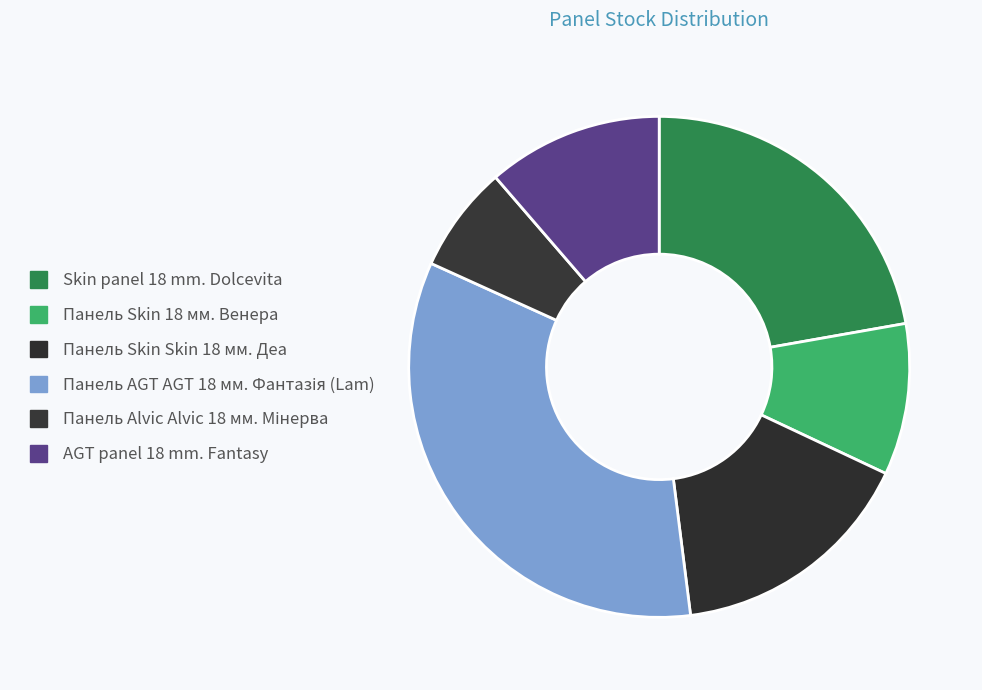

How many slices are in this pie chart?

6